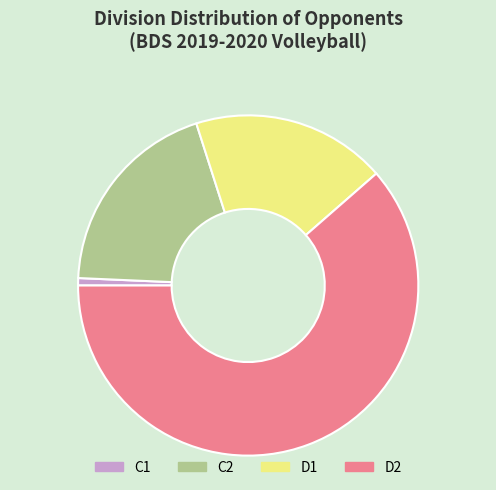

Which category has the smallest portion of the pie?

C1